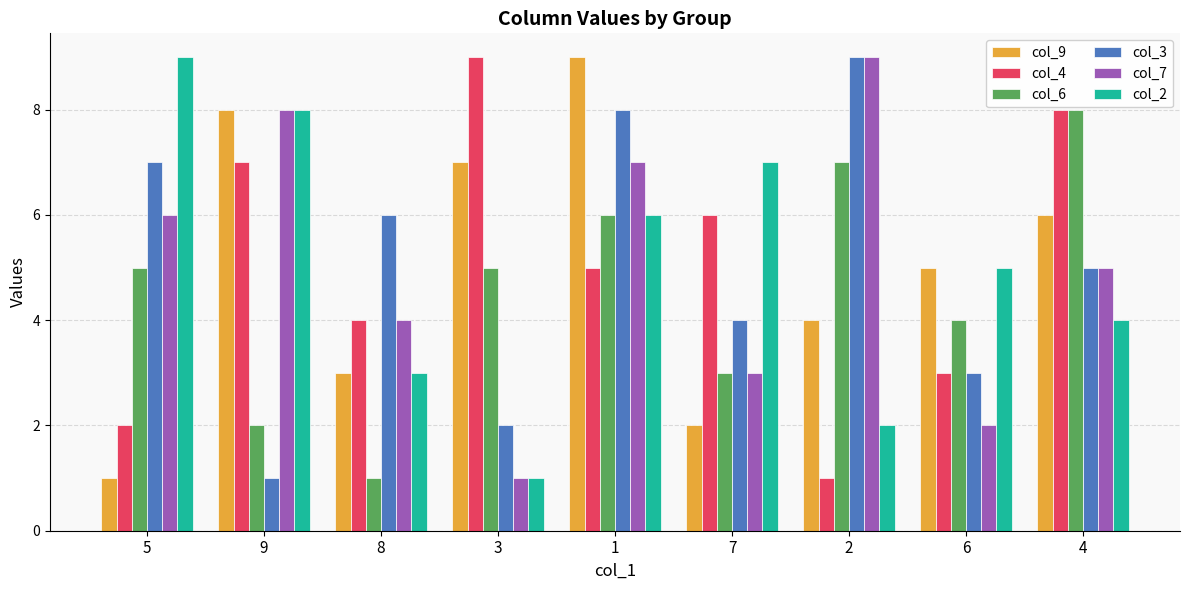

What is the spread (max minus min) of values at 1?

4